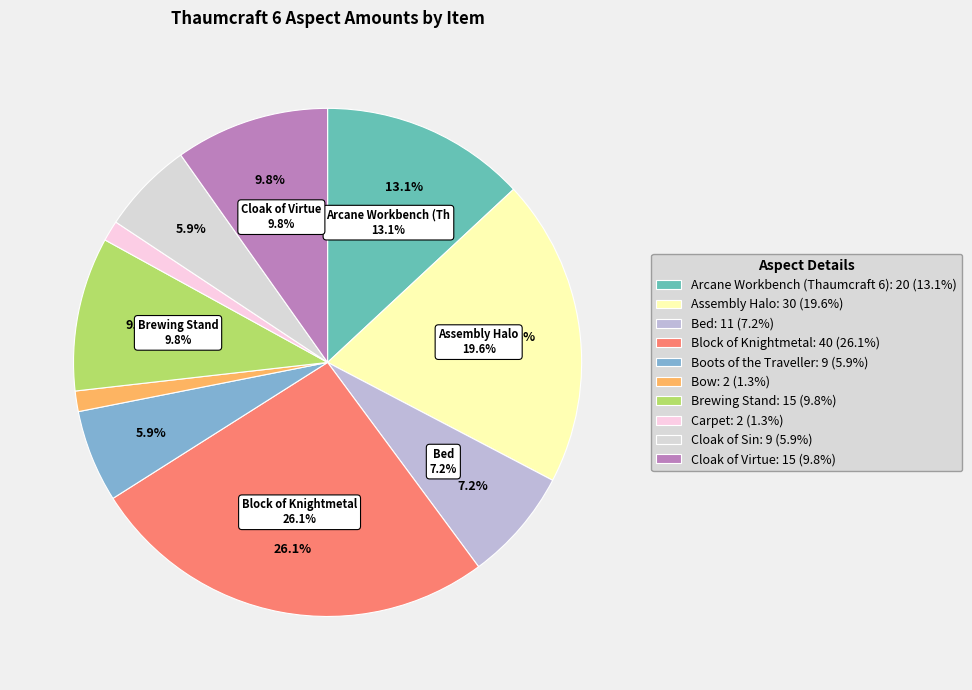

Rank the categories by value from lowest to highest.

Bow, Carpet, Boots of the Traveller, Cloak of Sin, Bed, Brewing Stand, Cloak of Virtue, Arcane Workbench (Thaumcraft 6), Assembly Halo, Block of Knightmetal